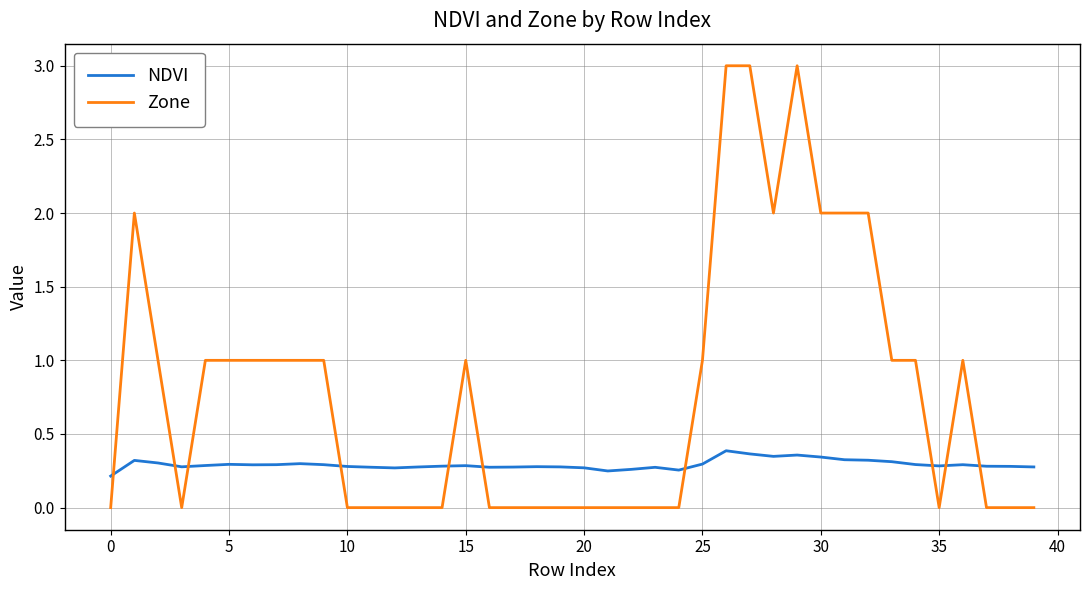

List the series in order of their peak value, highest first.

Zone, NDVI